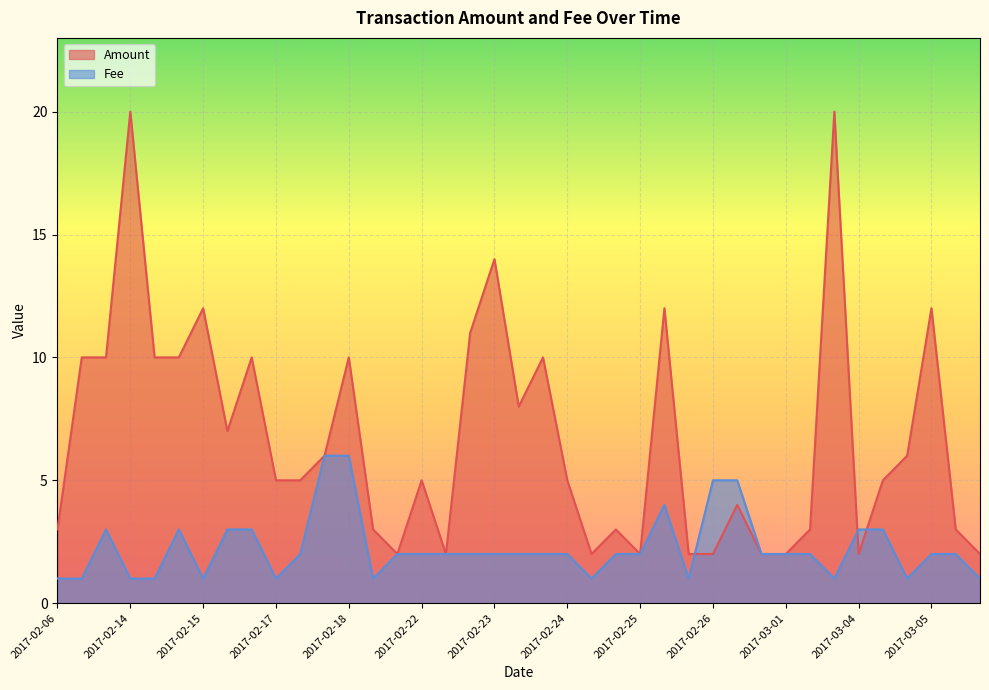

Rank the series by their average value, from highest to lowest.

Amount, Fee